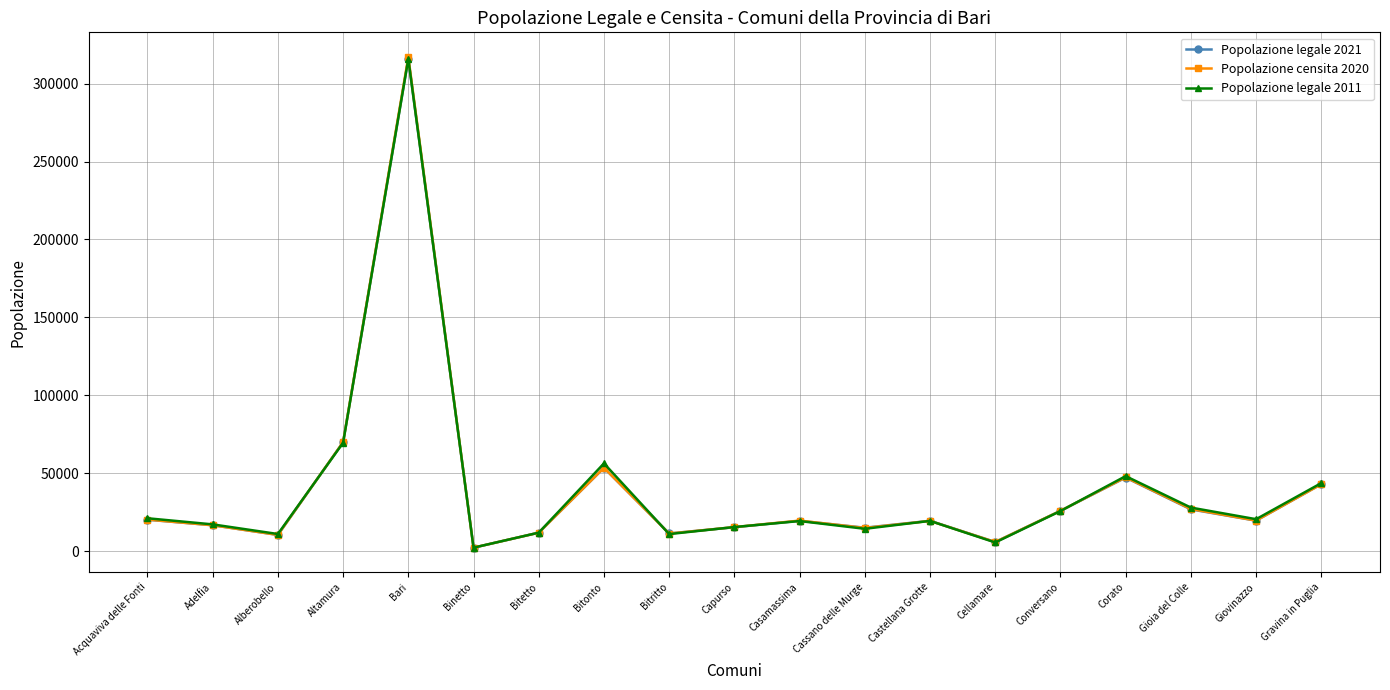

What is the spread (max minus min) of values at Adelfia?

554